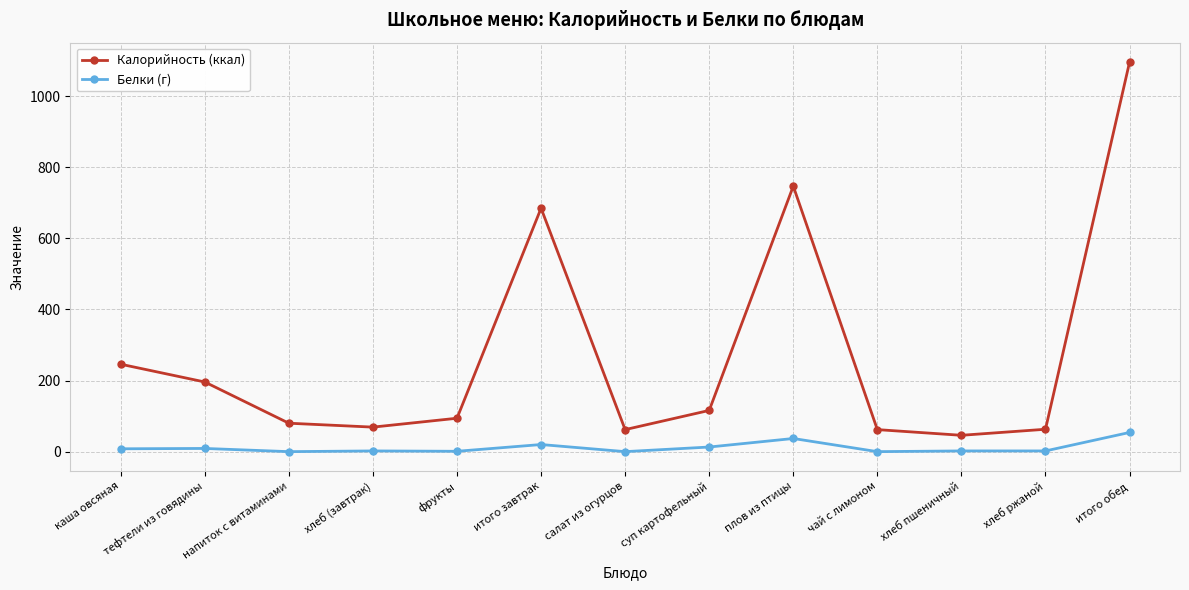

Where is the first local maximum for Калорийность (ккал)?

итого завтрак